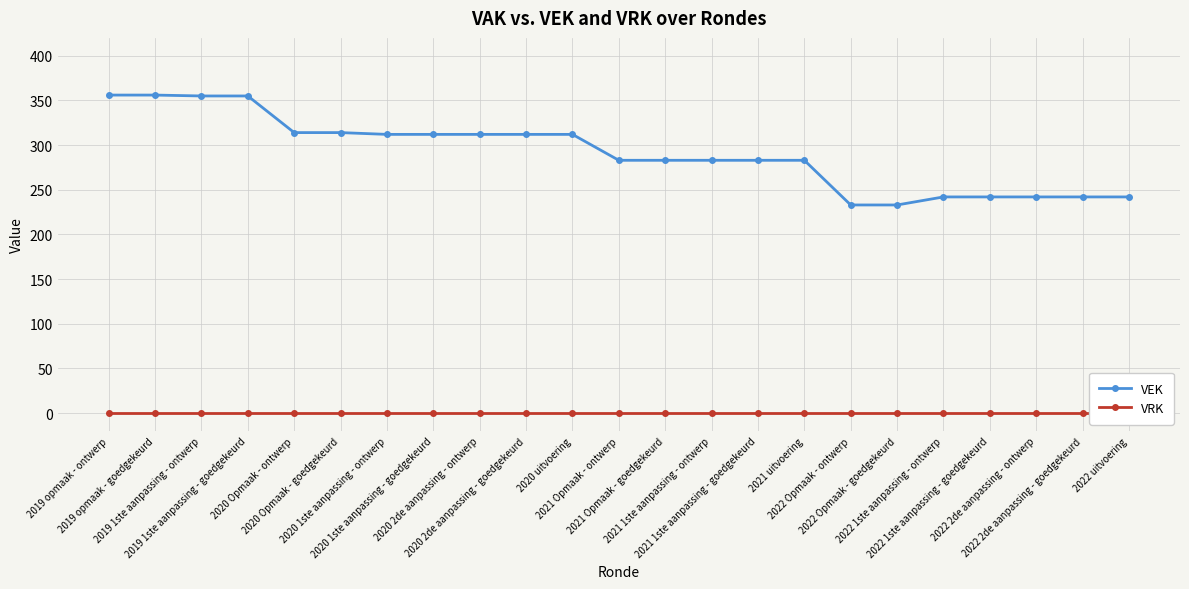

Is the value of VEK at 2020 2de aanpassing - goedgekeurd greater than the value of VRK at 2022 uitvoering?

Yes